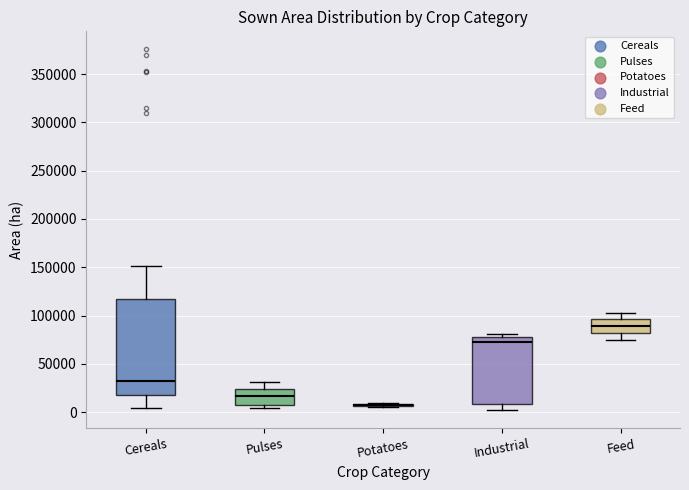

Reading left to right, transcribe this box plot: for each box, give where its median line is, the range the box spans, and where its two whiskers end, as read against the y-axis. The values are not printed on the chart, so give them approximately, as read against the axis.

Cereals: median 30000, box 20000 to 115000, whiskers 5000 to 150000
Pulses: median 15000, box 10000 to 25000, whiskers 5000 to 30000
Potatoes: box collapsed to a line at 10000, whiskers 5000 to 10000
Industrial: median 70000, box 10000 to 80000, whiskers 0 to 80000 (just above the box's upper edge)
Feed: median 90000, box 80000 to 95000, whiskers 75000 to 105000